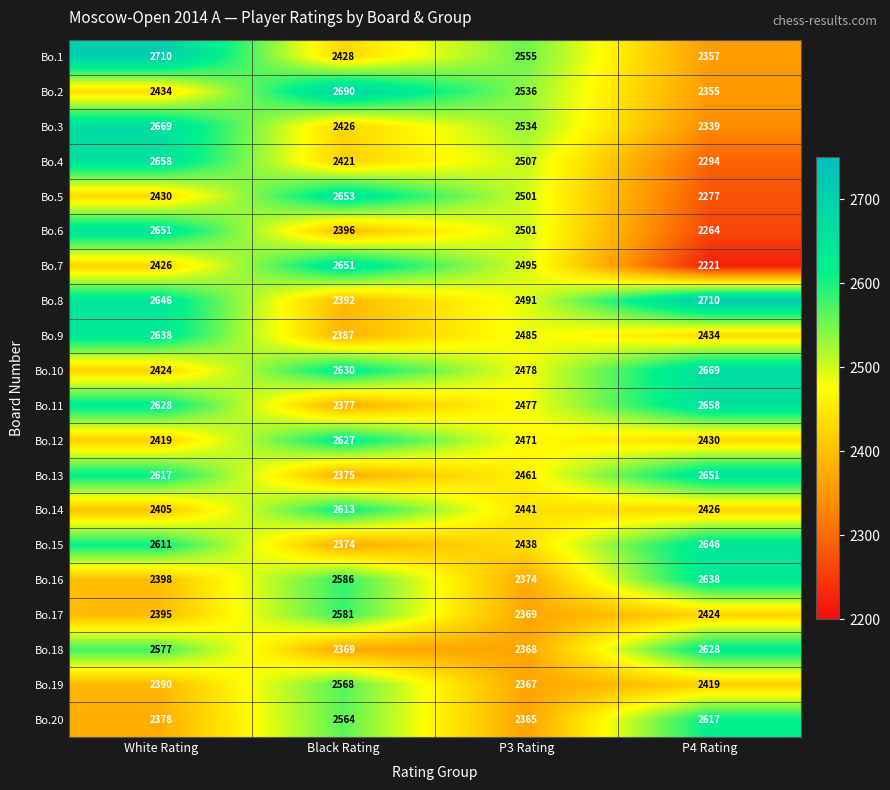

The value of Bo.11 at P3 Rating is 2477. True or false?

True